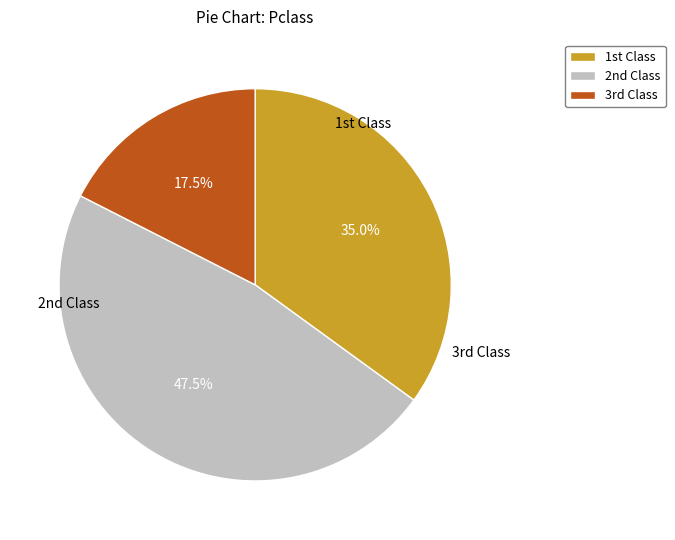

To the nearest percent, what is the average slice percentage?

33%